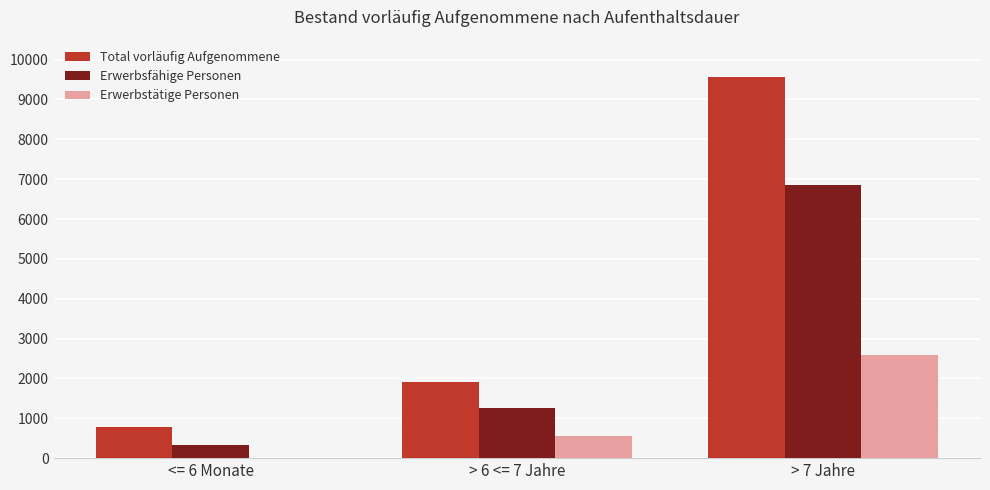

Which series changed the most between <= 6 Monate and > 7 Jahre?

Total vorläufig Aufgenommene